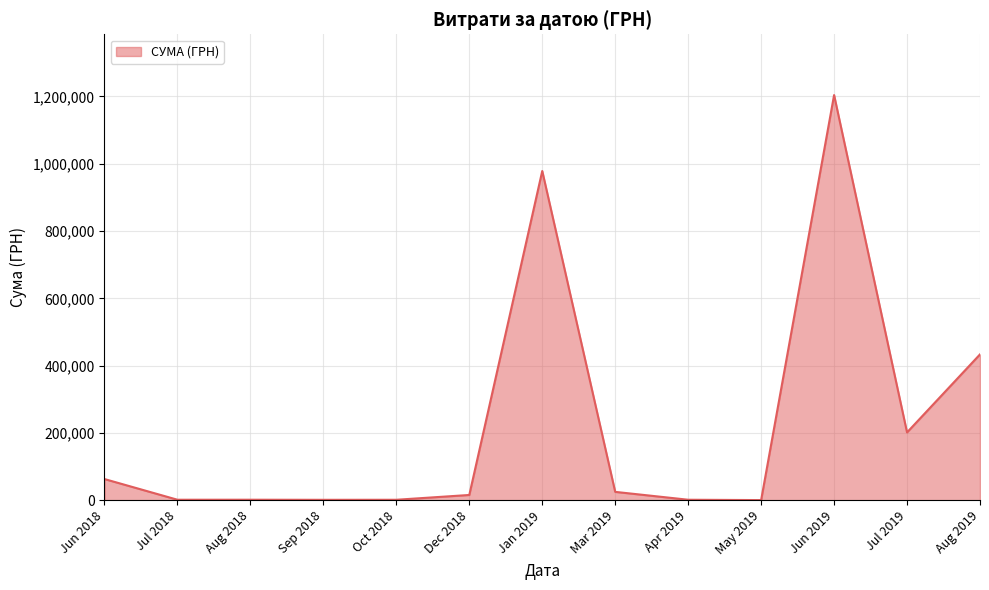

Where is the data nearest to the value 602244?

Aug 2019